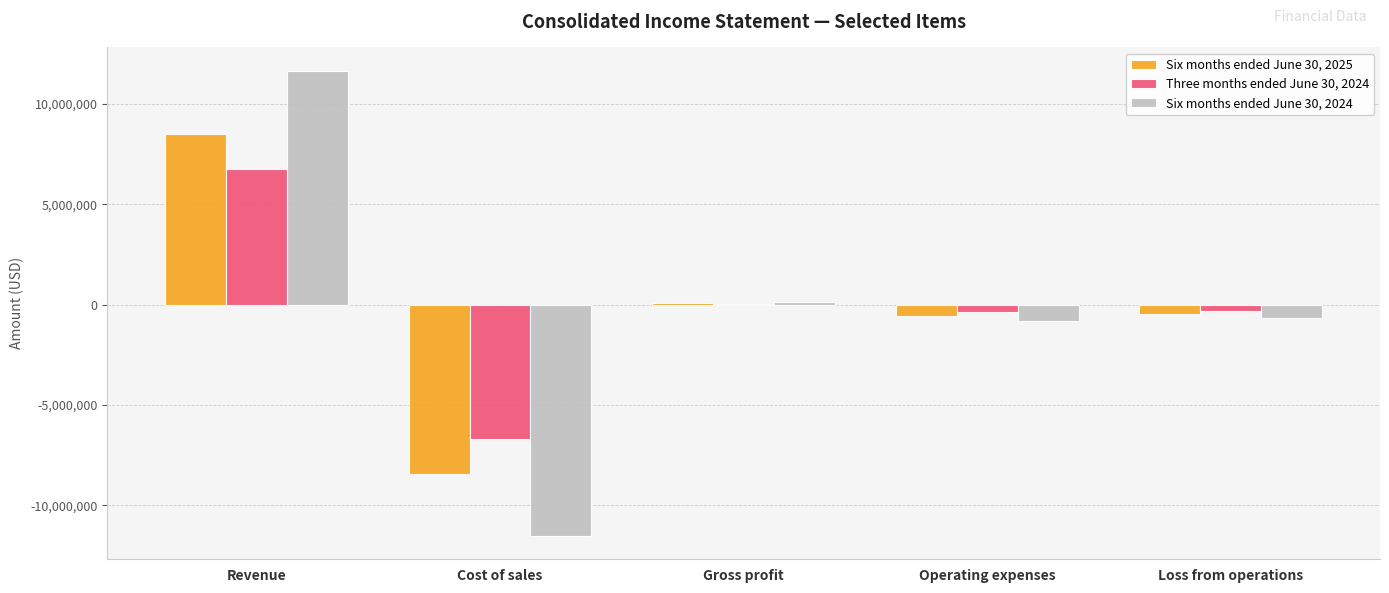

How many groups of bars are there?

5